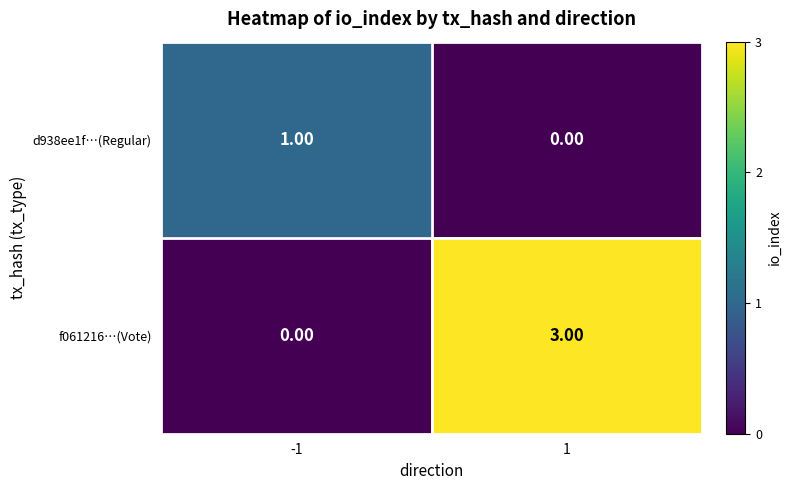

At 1, list the series in order from largest to smallest.

f061216…(Vote), d938ee1f…(Regular)